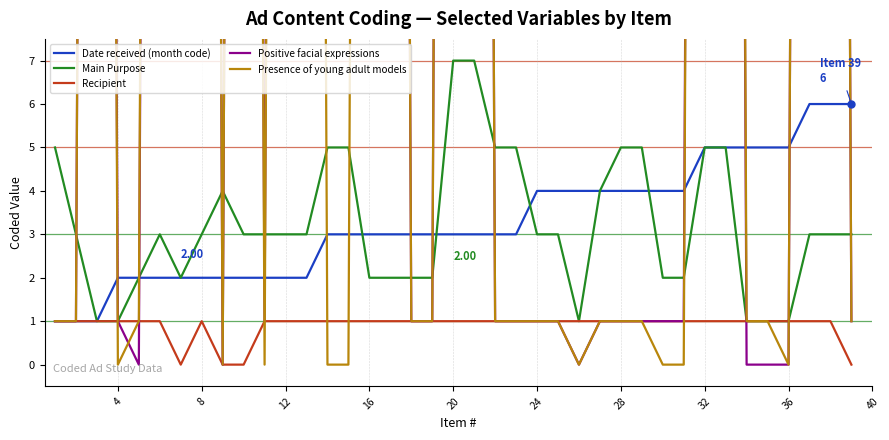

Is it true that Main Purpose equals 2 at 12?

False